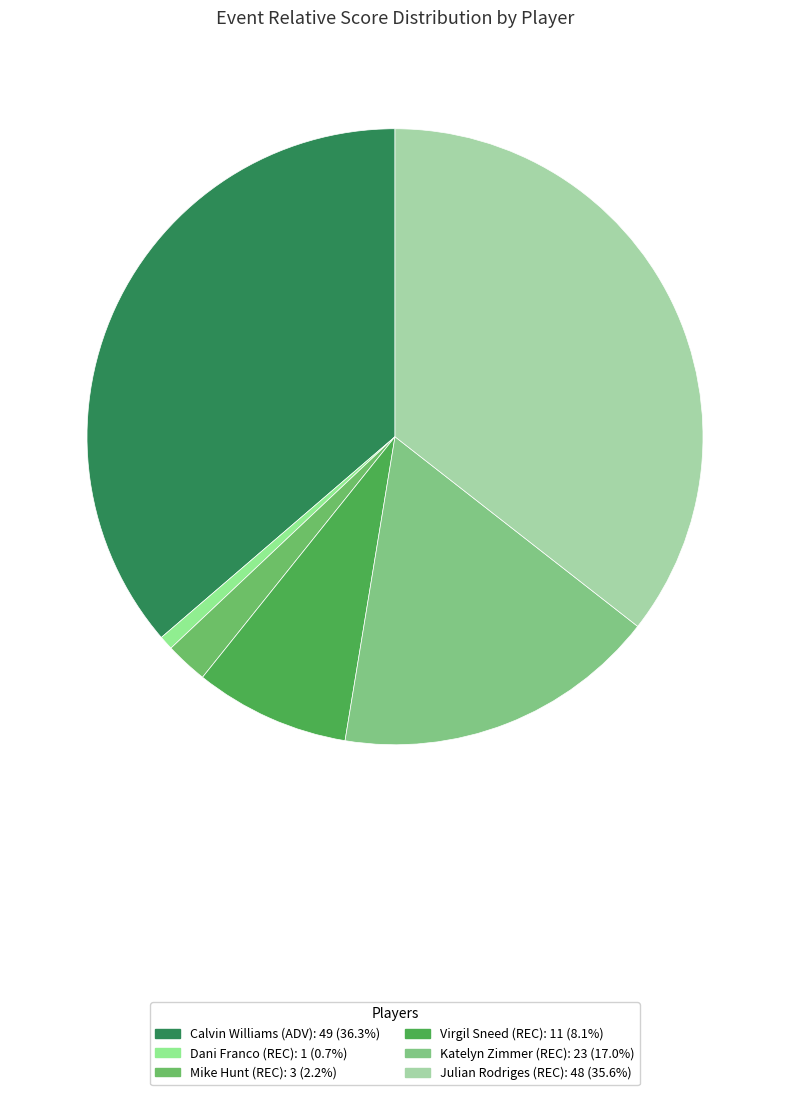

Does Dani Franco (REC) represent more than half of the total?

No